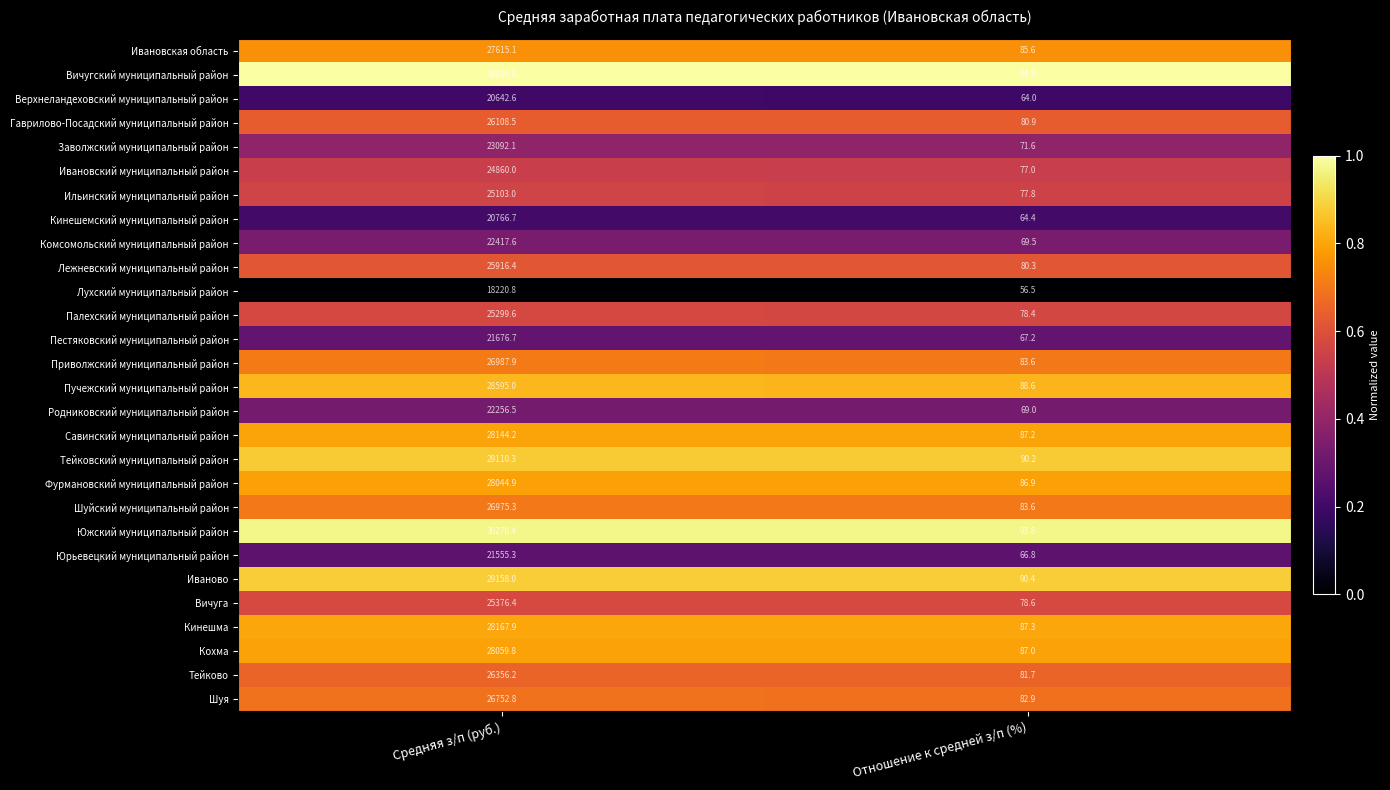

List the series in order of their peak value, highest first.

Вичугский муниципальный район, Южский муниципальный район, Иваново, Тейковский муниципальный район, Пучежский муниципальный район, Кинешма, Савинский муниципальный район, Кохма, Фурмановский муниципальный район, Ивановская область, Приволжский муниципальный район, Шуйский муниципальный район, Шуя, Тейково, Гаврилово-Посадский муниципальный район, Лежневский муниципальный район, Вичуга, Палехский муниципальный район, Ильинский муниципальный район, Ивановский муниципальный район, Заволжский муниципальный район, Комсомольский муниципальный район, Родниковский муниципальный район, Пестяковский муниципальный район, Юрьевецкий муниципальный район, Кинешемский муниципальный район, Верхнеландеховский муниципальный район, Лухский муниципальный район